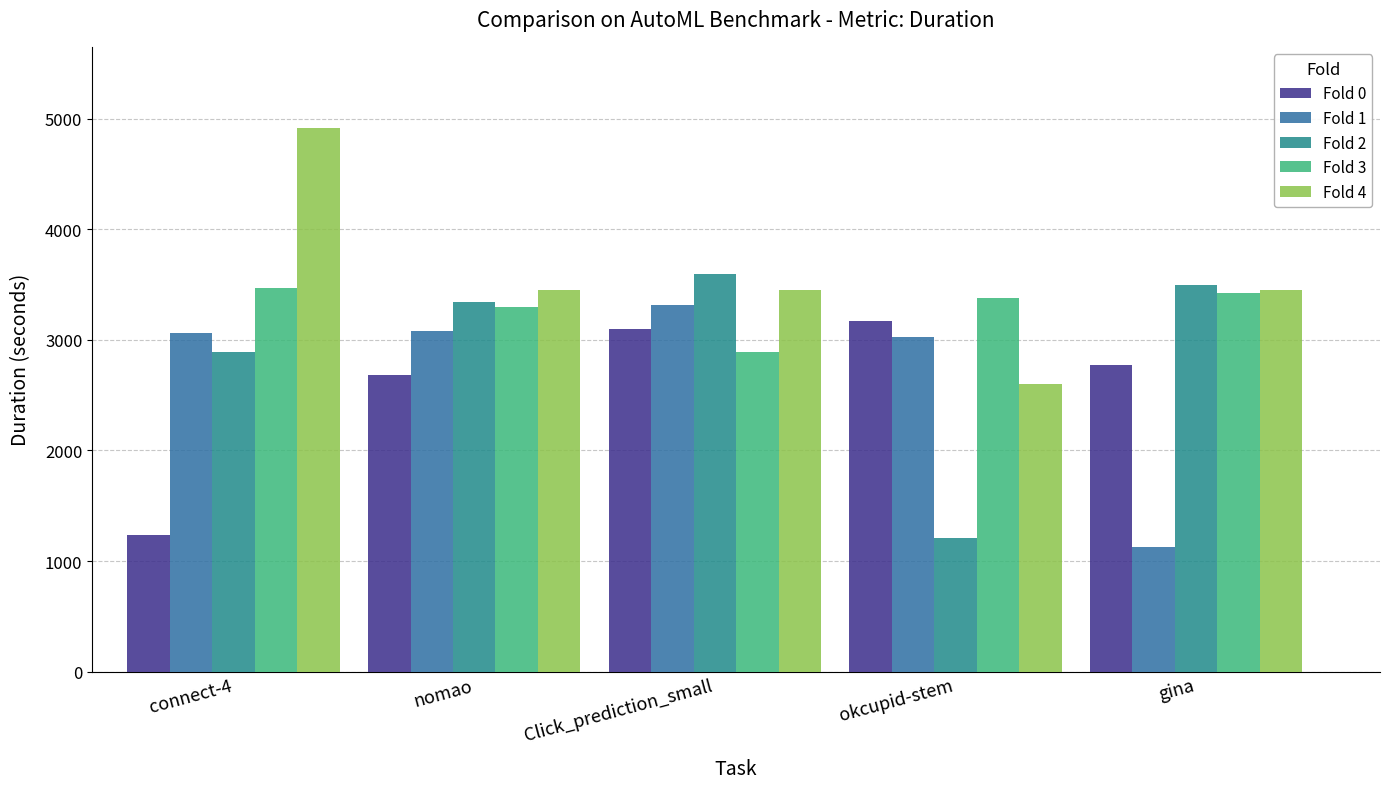

At how many categories does at least one series exceed 4422?

1